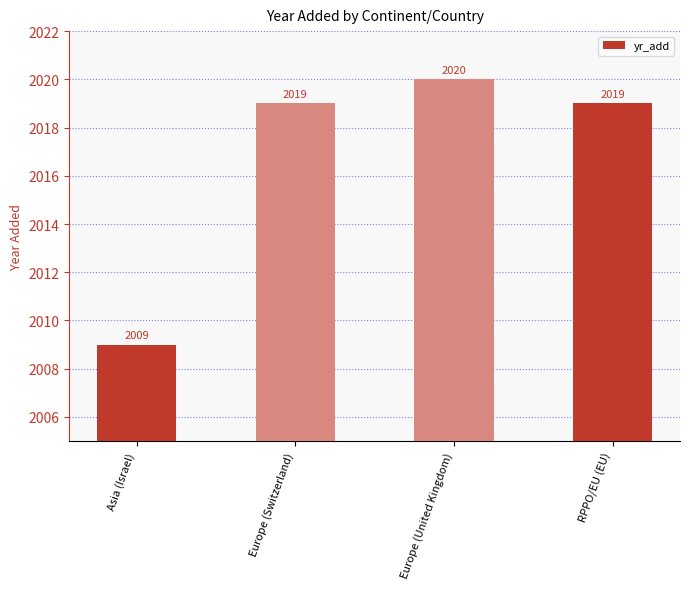

What is the approximate value at Europe (United Kingdom)?

2020